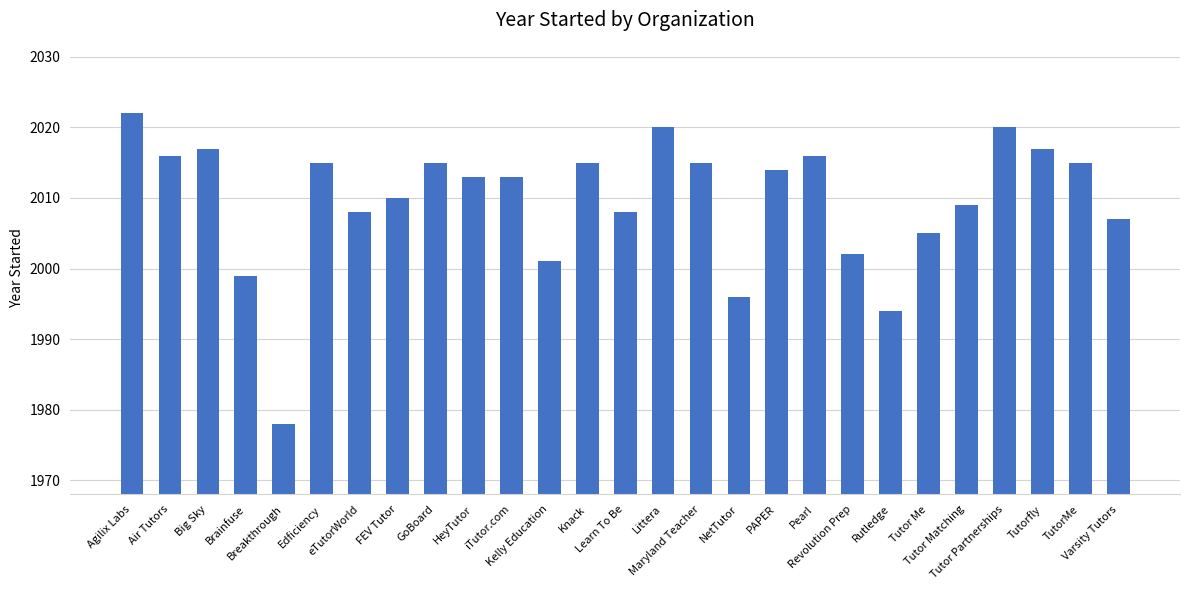

What is the difference between the values at TutorMe and NetTutor?

19